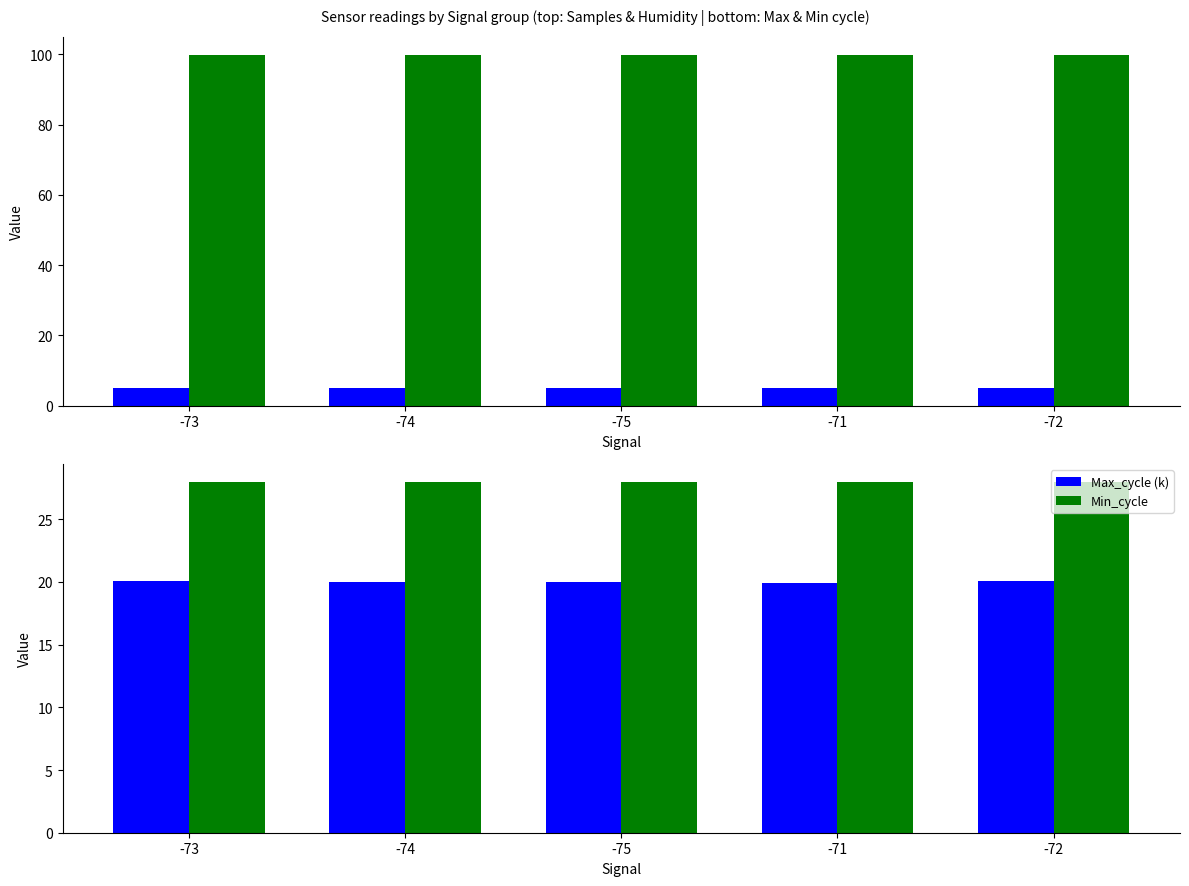

What is the label of the 5th bar from the right?

-73